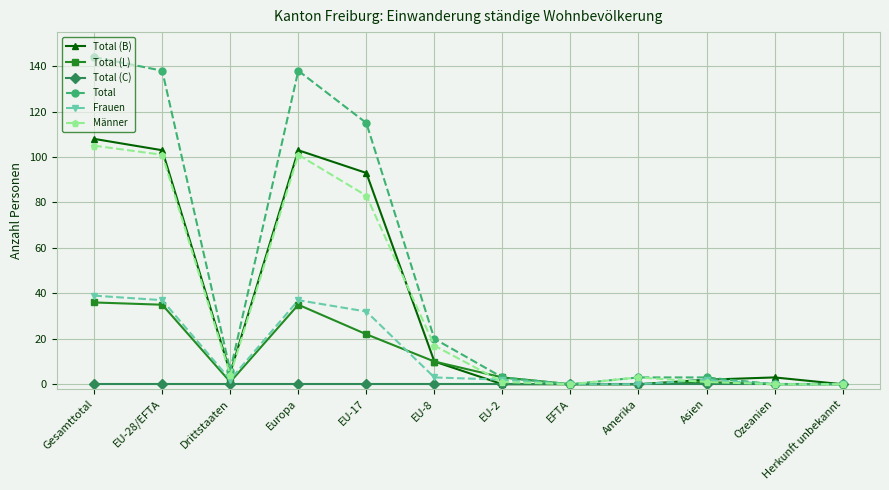

What is the difference between the maximum and second lowest values in the Total (B) series?

108